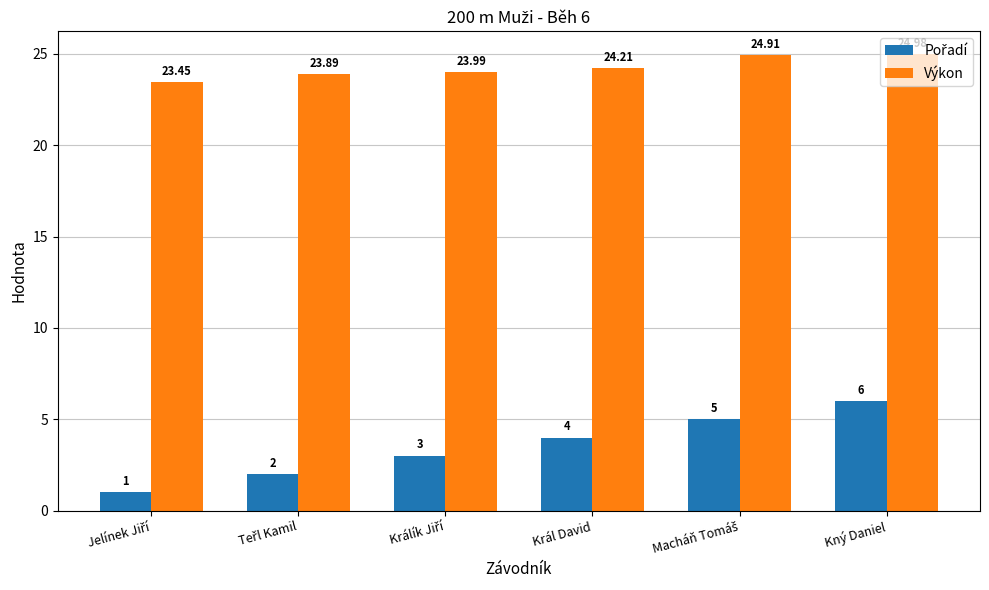

What is the difference between the second highest and second lowest values in the Výkon series?

1.0